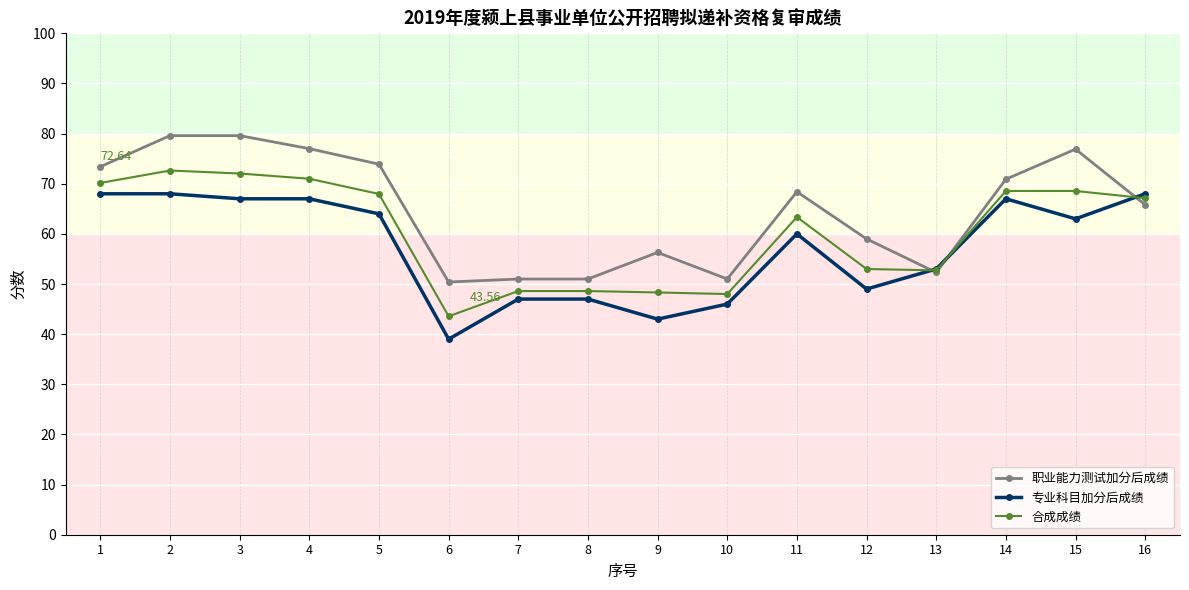

What are all the series names shown in the legend?

职业能力测试加分后成绩, 专业科目加分后成绩, 合成成绩